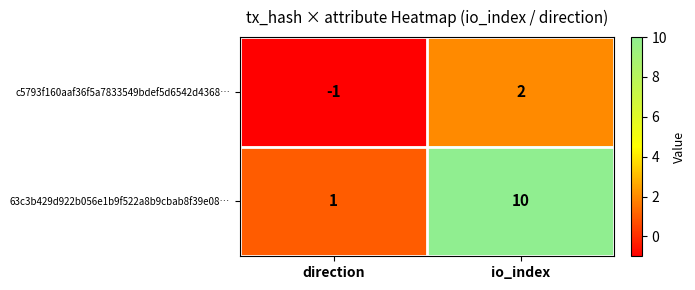

The value of 63c3b429d922b056e1b9f522a8b9cbab8f39e08… at io_index is 14. True or false?

False